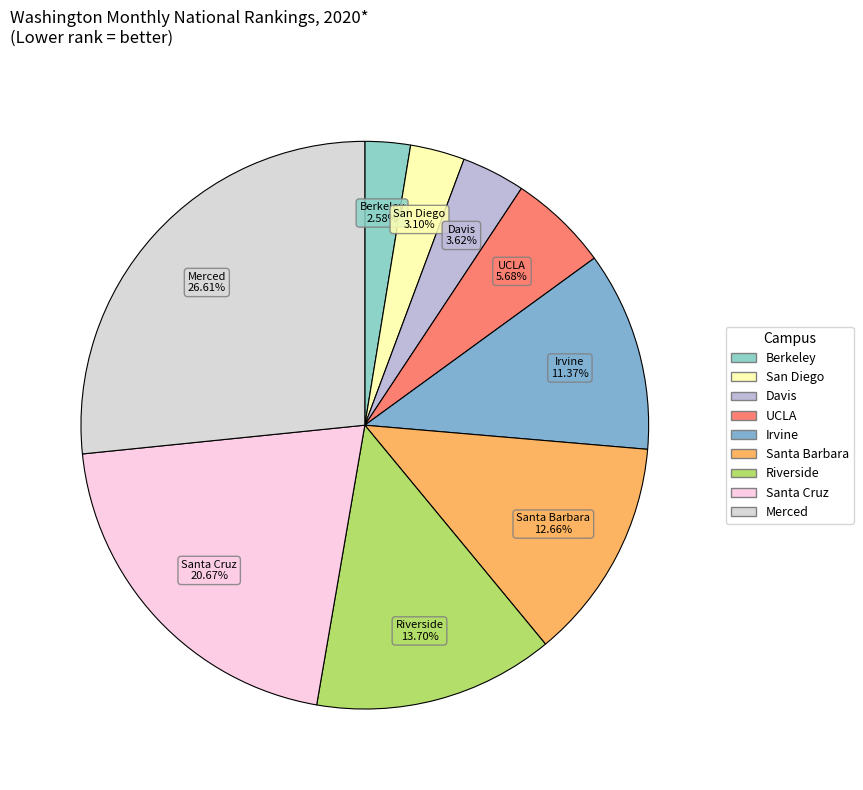

Is it true that Santa Cruz is 28% of the pie?

False